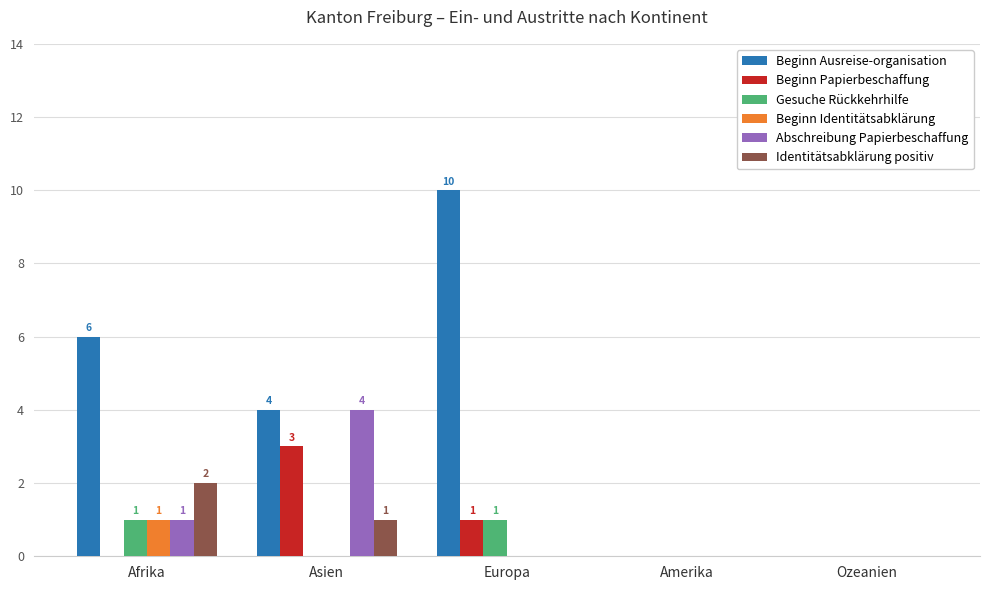

Is it true that Abschreibung Papierbeschaffung equals 1 at Afrika?

True